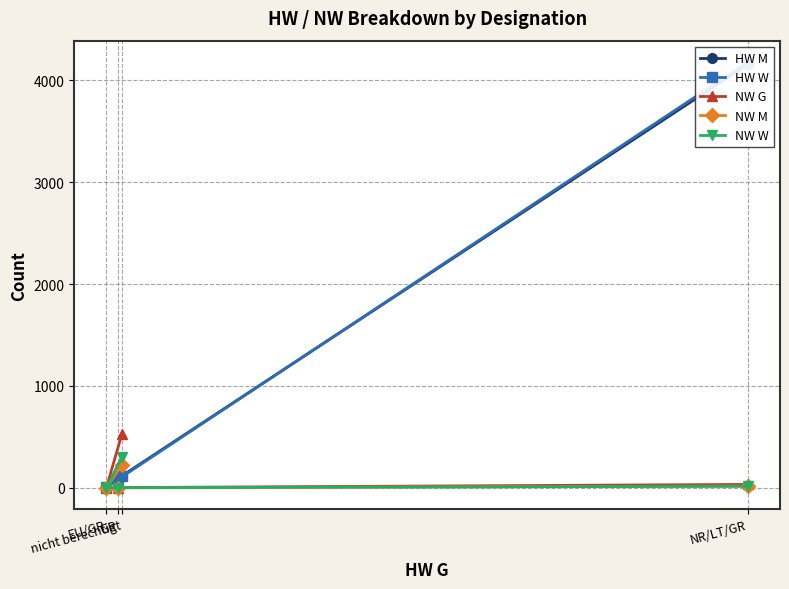

What is the greatest value displayed?

4178